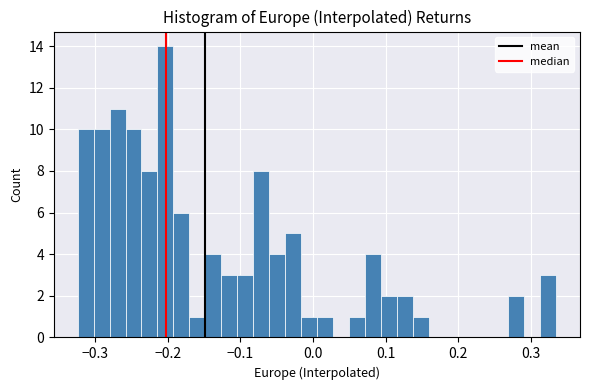

Around what value on the x-axis is the tallest bar? Give the approximate position of its centre, as read against the axis.

-0.20